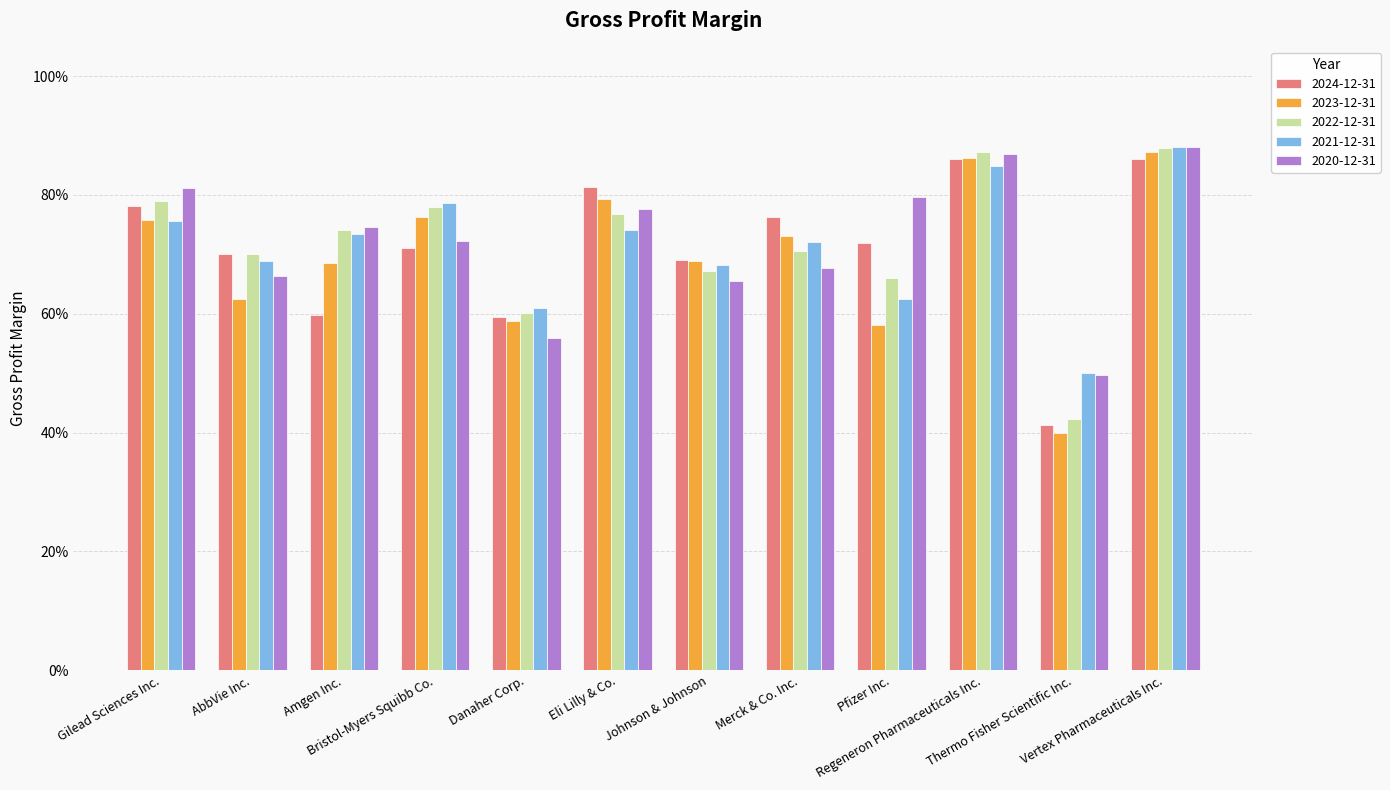

Is the value of 2023-12-31 at Eli Lilly & Co. greater than the value of 2020-12-31 at Gilead Sciences Inc.?

No